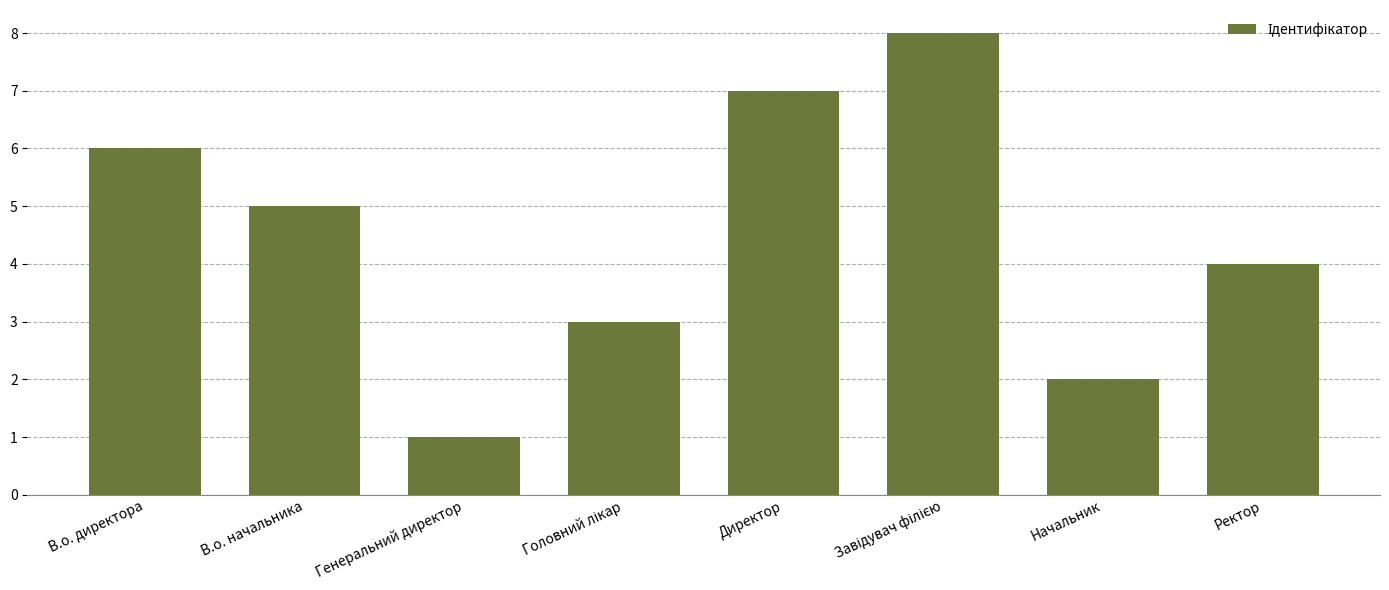

What position from the left is В.о. директора?

1